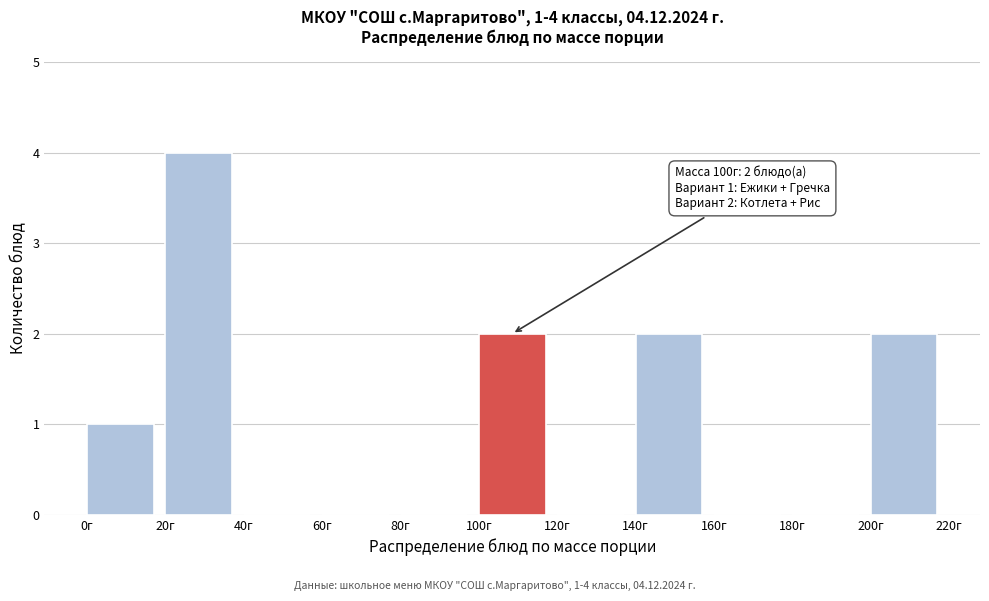

Over which range of the x-axis is the bar tallest?

20 to 40